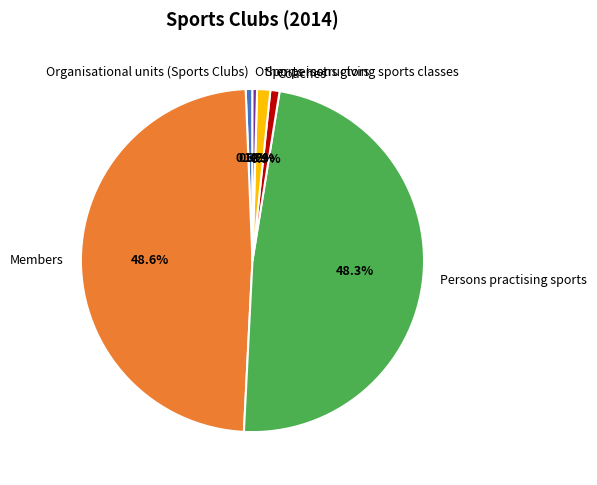

Is it true that Sports instructors is 16% of the pie?

False